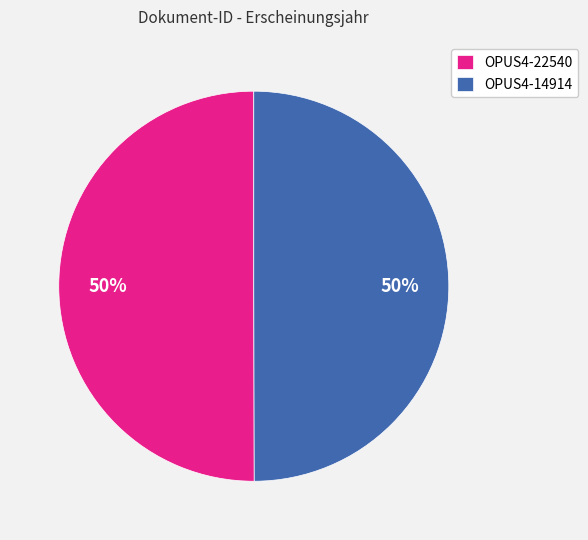

Count the number of slices in the pie.

2